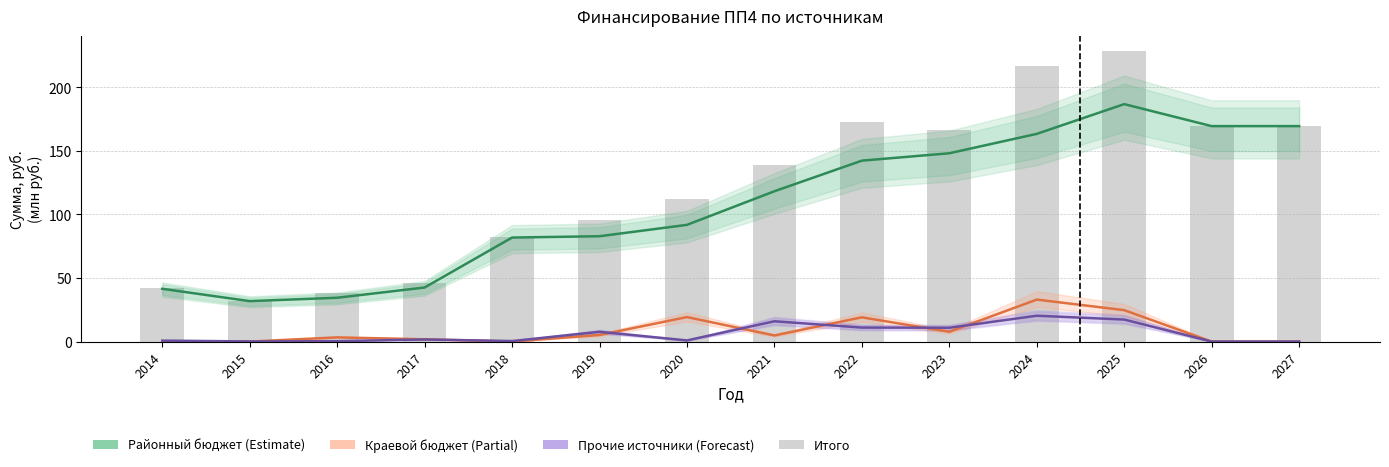

Are the bars grouped side by side (vs. stacked)?

Yes